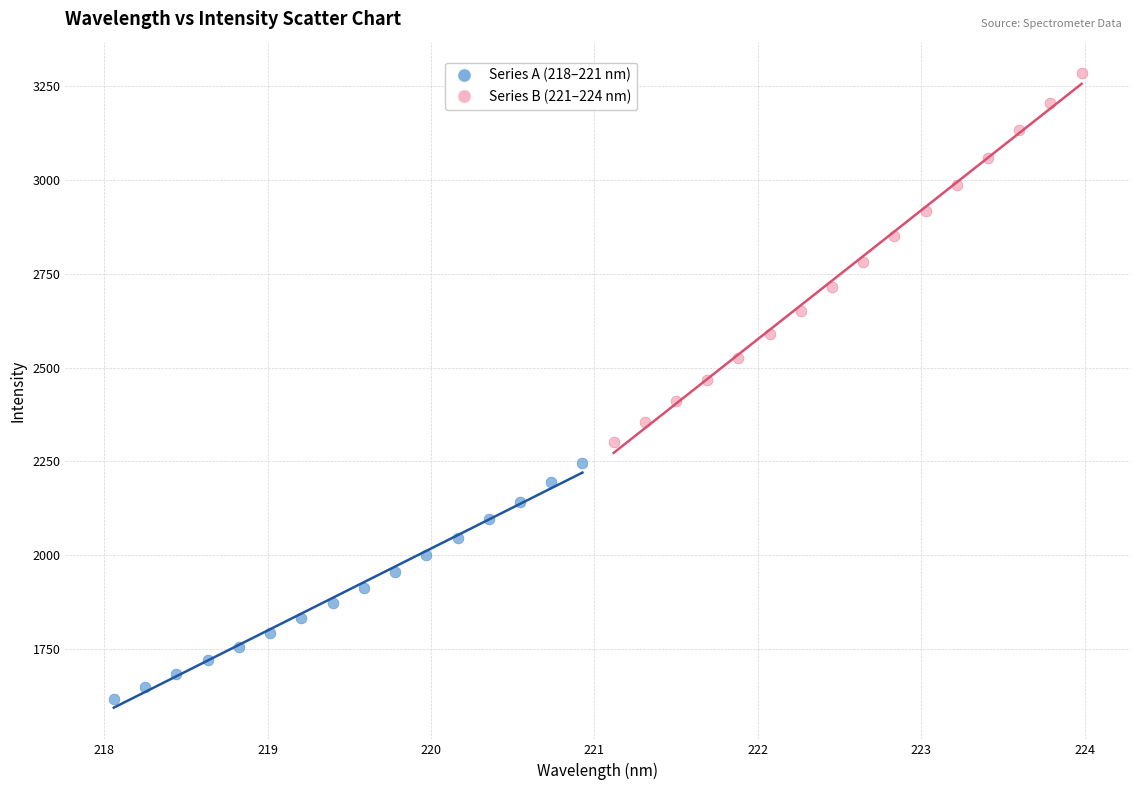

Which series has the widest spread of Y values?

Series B (221–224 nm)